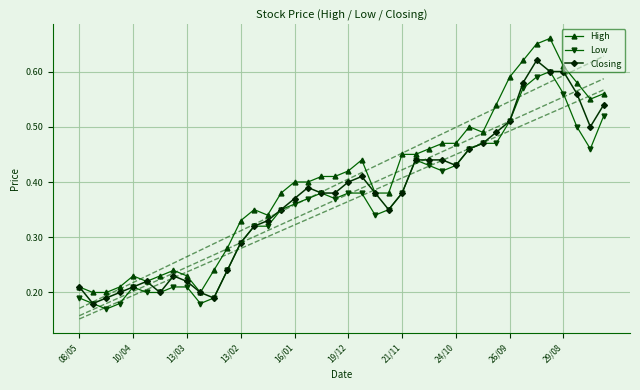

In Closing, how many points are higher than both neighbors (excluding endpoints)?

5